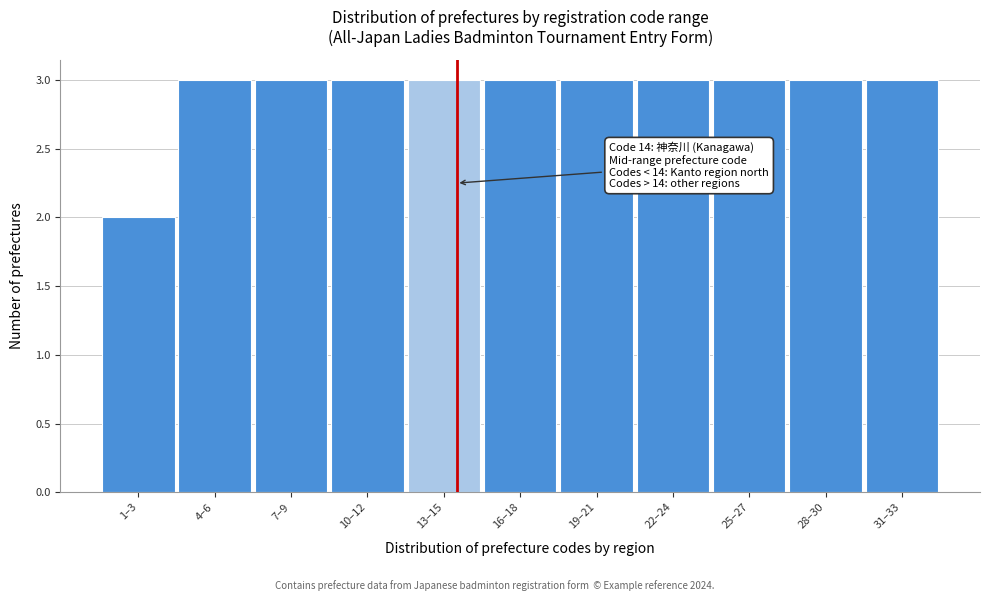

Reading left to right, transcribe all the data shown in this chart.

2	3	3	3	3	3	3	3	3	3	3